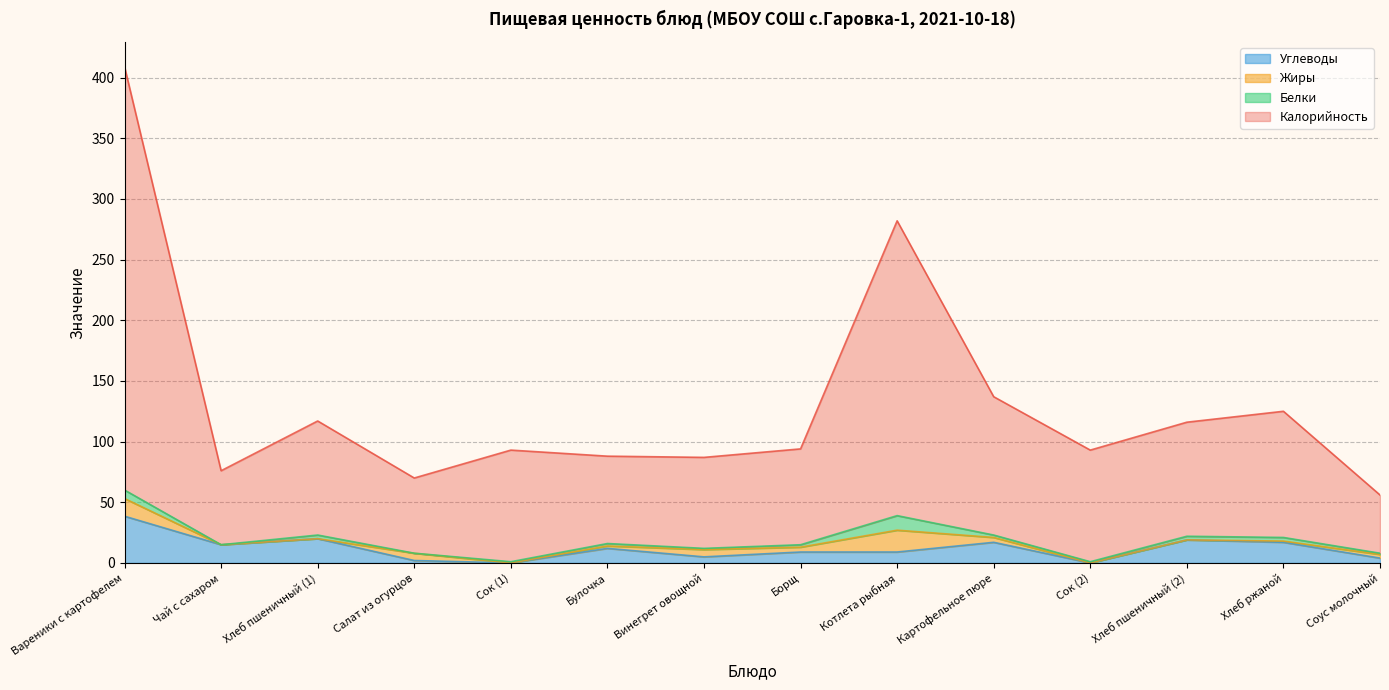

True or false: Углеводы has more than 0 points higher than both neighbors.

True